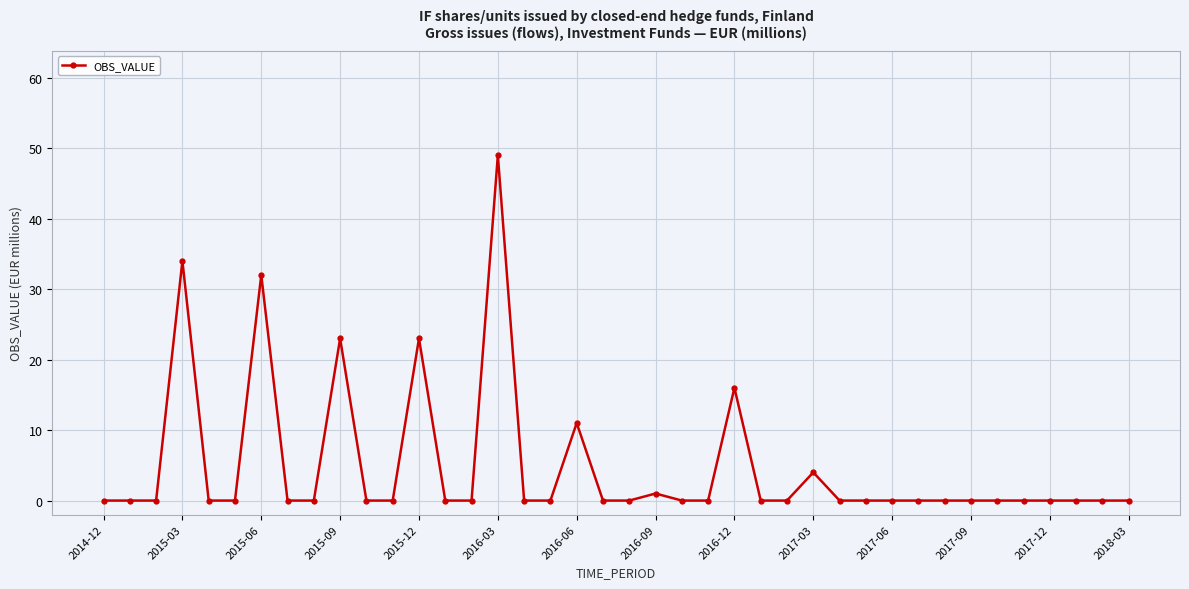

True or false: there are more than 2 points higher than both neighbors.

True